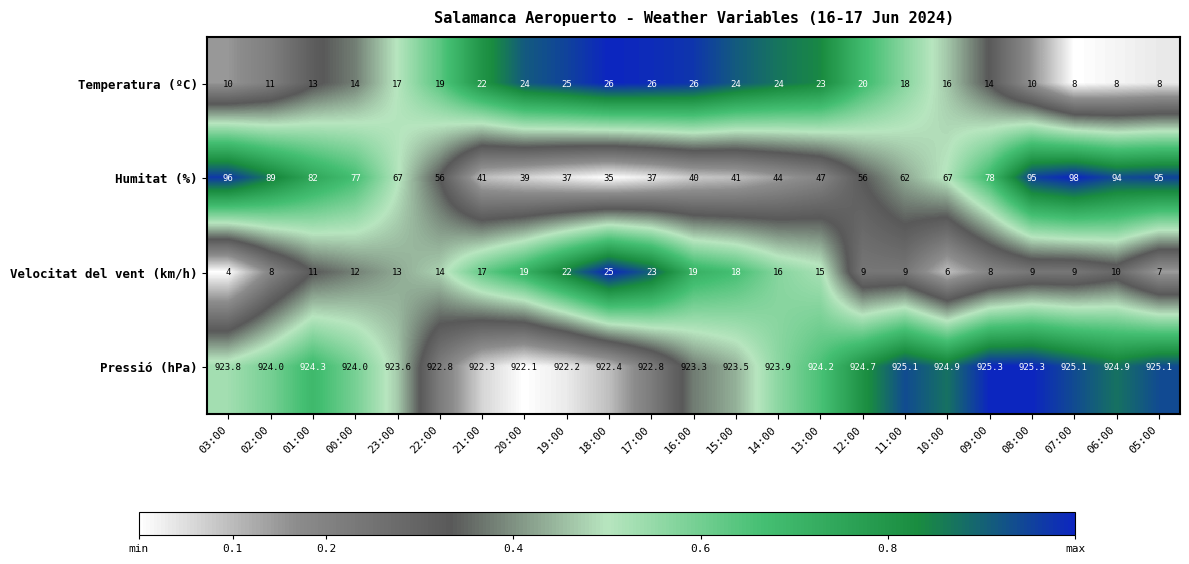

What is the greatest value displayed?

925.3